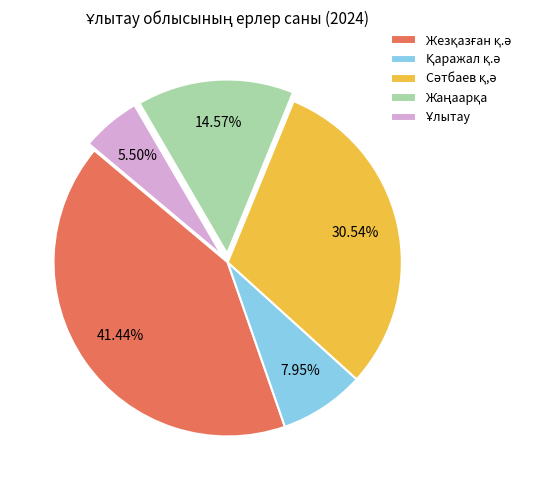

Is there a majority slice in this chart?

No